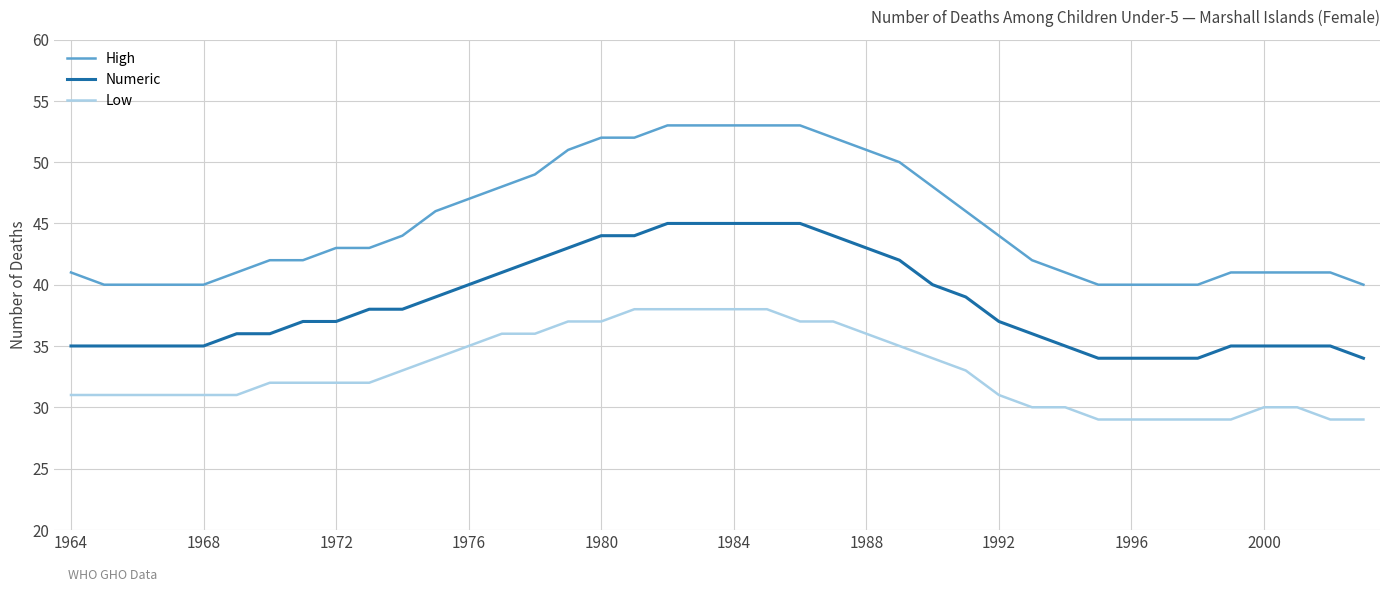

Which series has the largest range (max minus min)?

High